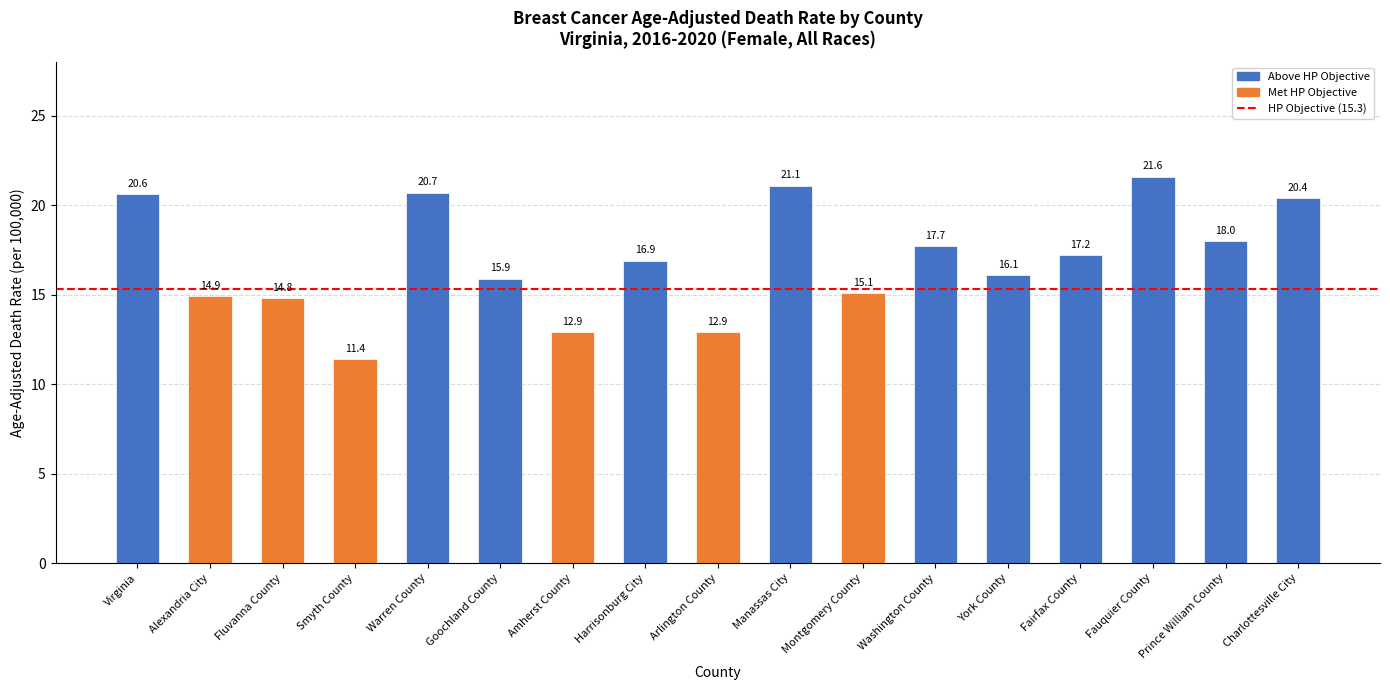

What is the average value?

17.0